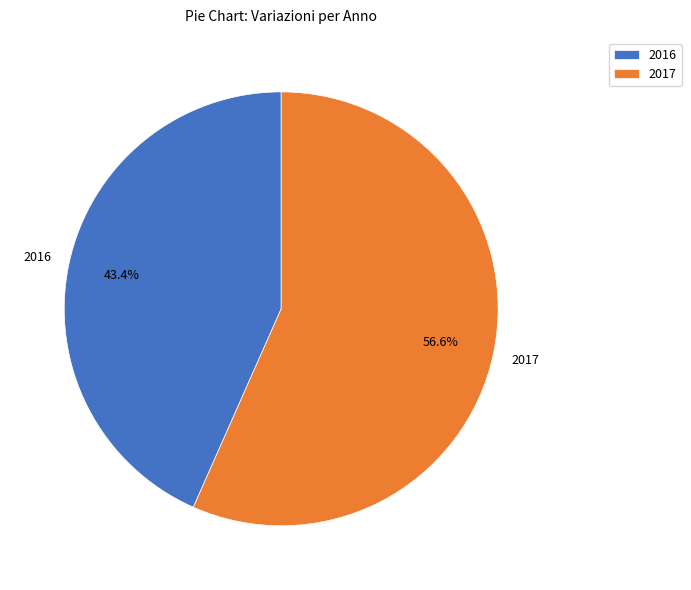

Count the number of slices in the pie.

2